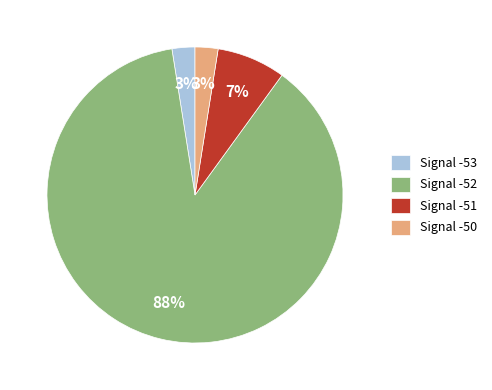

Which slice is the largest?

Signal -52